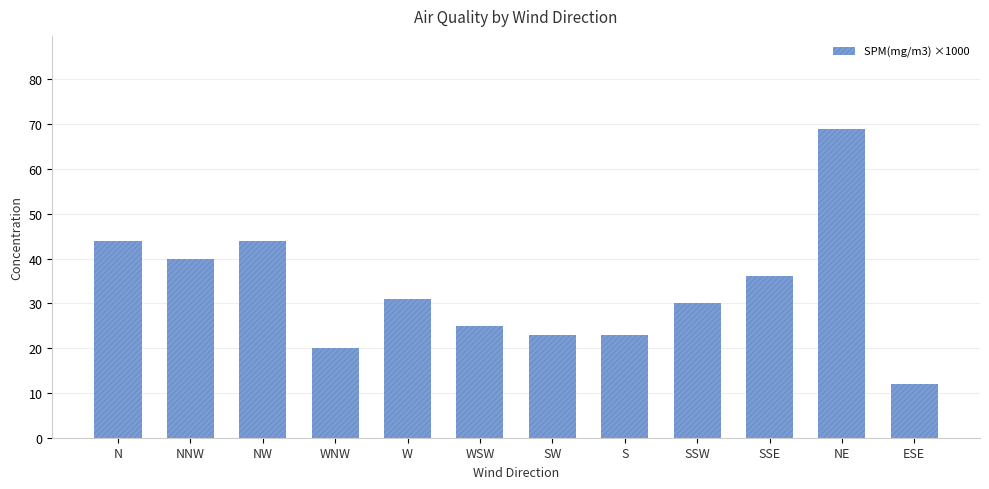

What is the label of the 3rd bar from the left?

NW